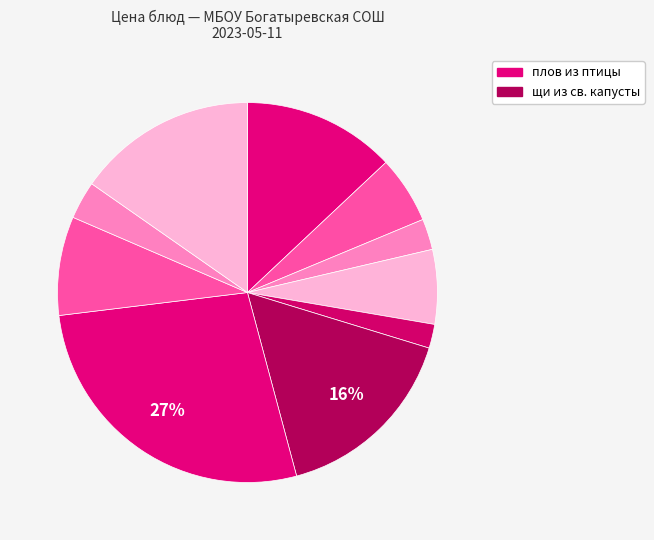

What is the largest slice in the pie chart?

плов из птицы